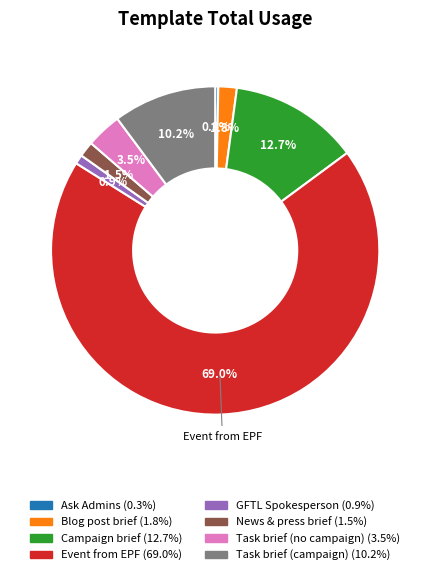

Is there any slice that represents more than half of the pie?

Yes